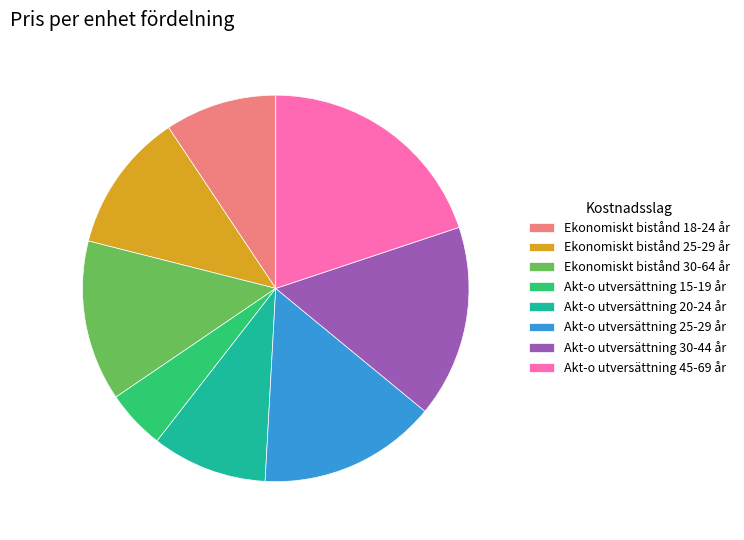

How many segments does this pie chart have?

8